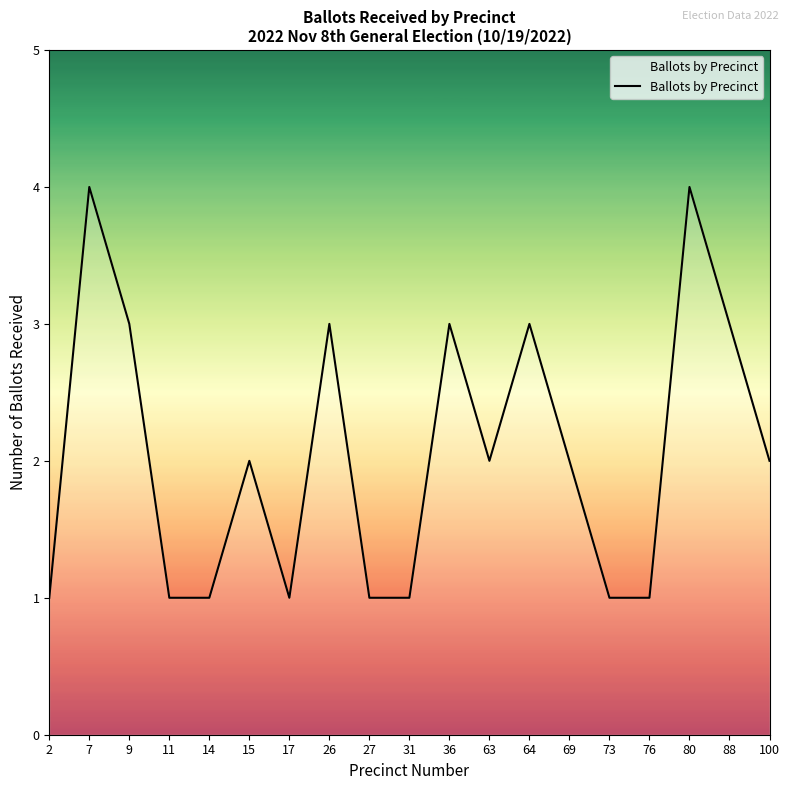

What is the change in value from 15 to 76?

-1